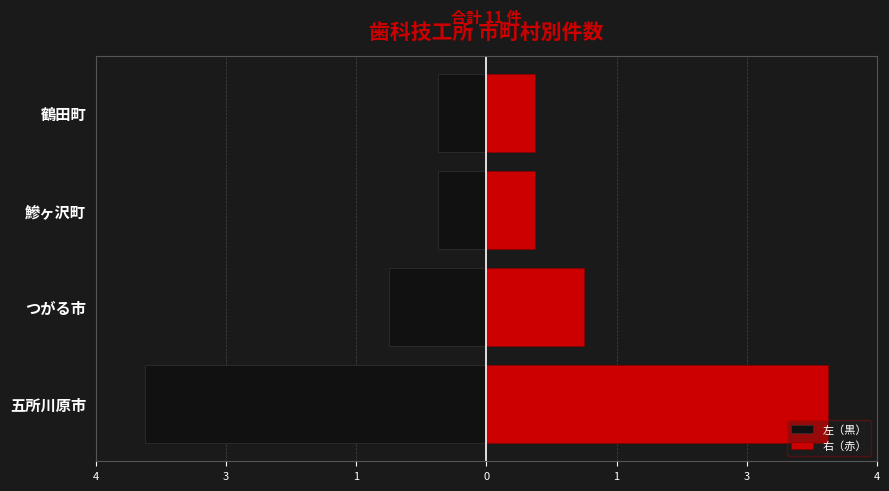

How many data points in 右（赤） are less than 1?

2